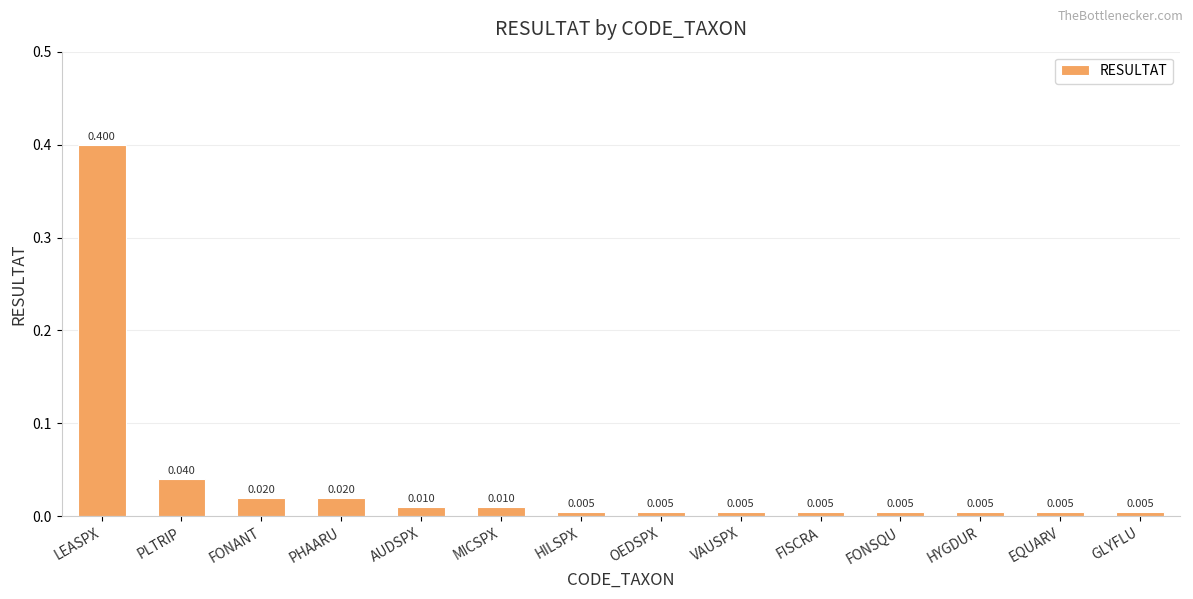

What is the label of the 5th bar from the right?

FISCRA